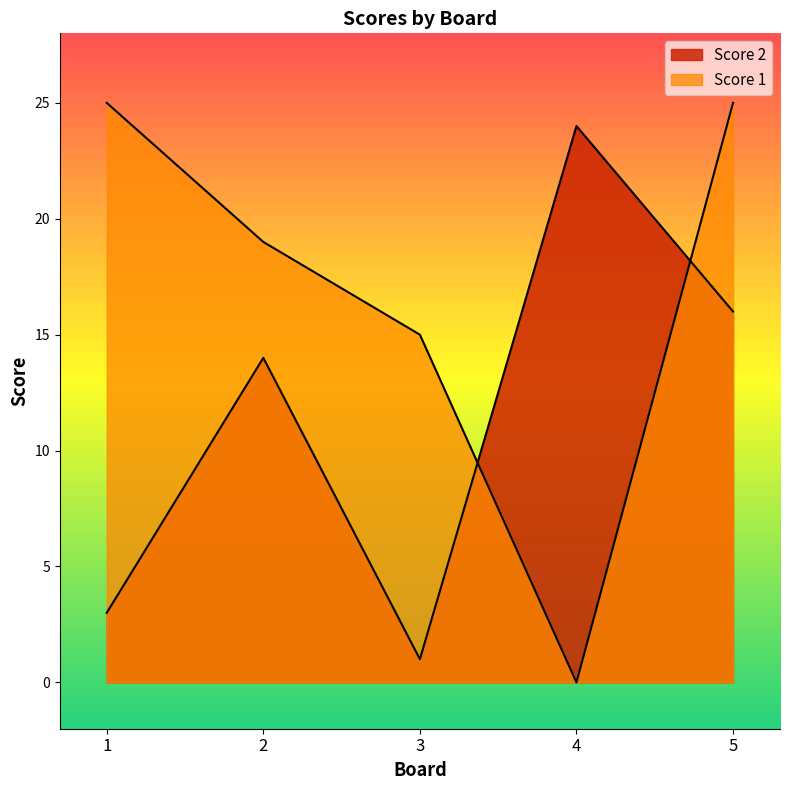

How many intersections are there between Score 2 and Score 1?

2